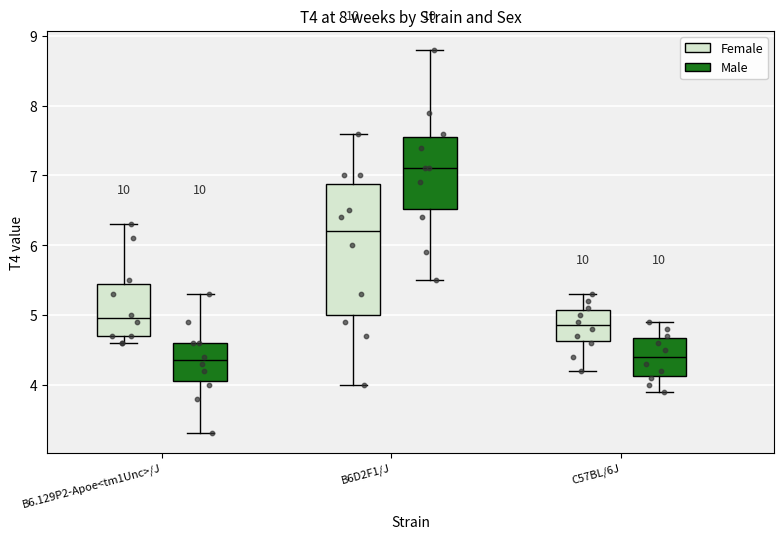

Reading left to right, transcribe this box plot: for each box, give where its median line is, the range the box spans, and where its two whiskers end, as read against the y-axis. The values are not printed on the chart, so give them approximately, as read against the axis.

B6.129P2-Apoe<tm1Unc>/J (Female): median 5.0, box 4.7 to 5.5, whiskers 4.6 to 6.3
B6.129P2-Apoe<tm1Unc>/J (Male): median 4.4, box 4.1 to 4.6, whiskers 3.3 to 5.3
B6D2F1/J (Female): median 6.2, box 5.0 to 6.9, whiskers 4.0 to 7.6
B6D2F1/J (Male): median 7.1, box 6.5 to 7.6, whiskers 5.5 to 8.8
C57BL/6J (Female): median 4.9, box 4.6 to 5.1, whiskers 4.2 to 5.3
C57BL/6J (Male): median 4.4, box 4.1 to 4.7, whiskers 3.9 to 4.9